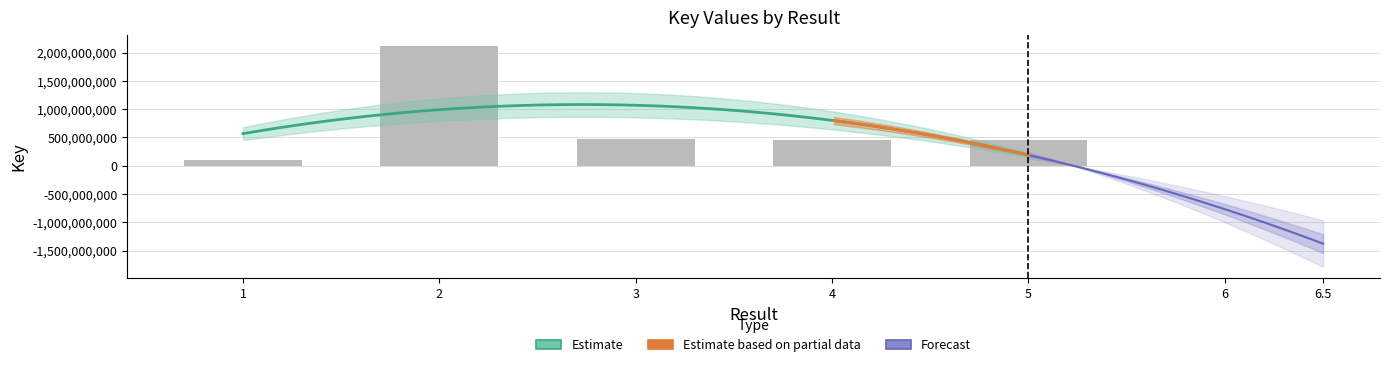

Which label corresponds to the largest value in the chart?

2